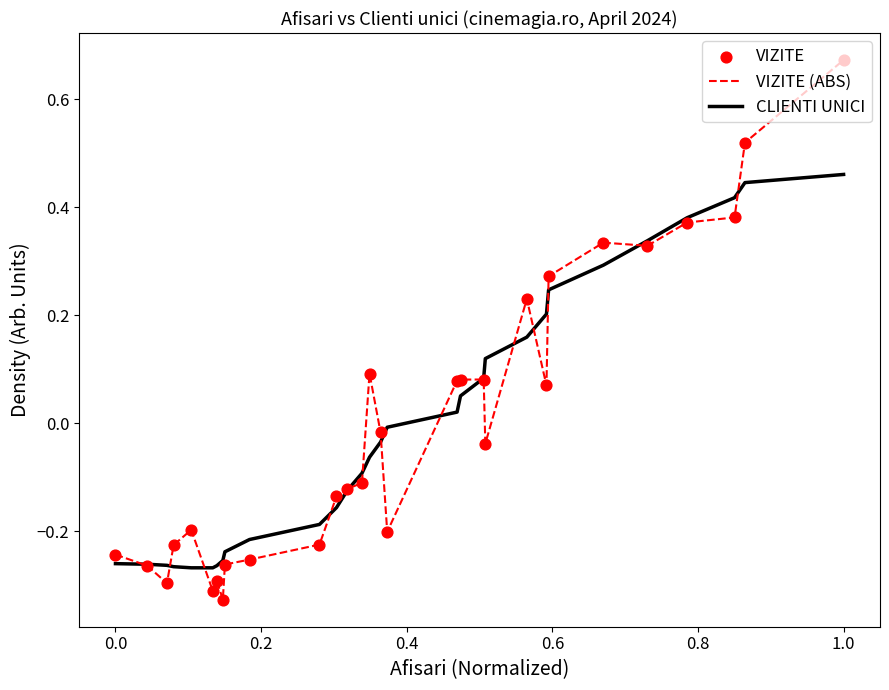

List the series in order of their peak value, highest first.

VIZITE (ABS), CLIENTI UNICI